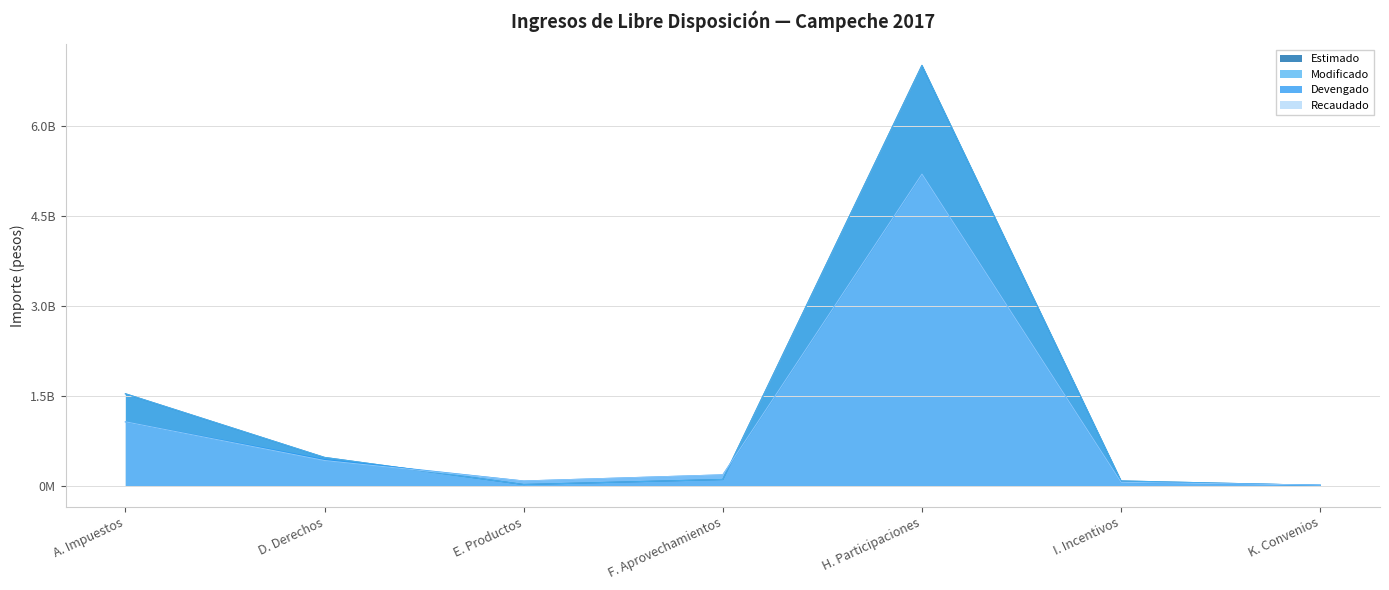

How many interior local valleys does the Devengado series have?

1